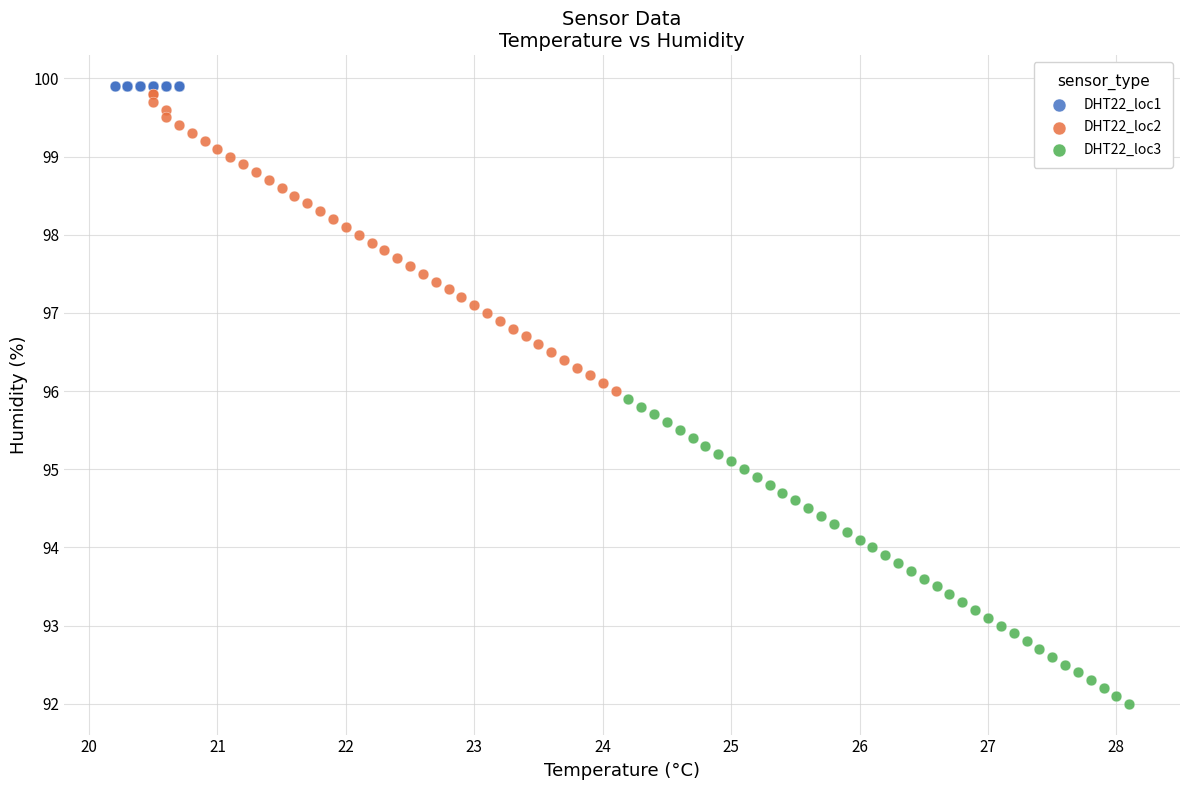

What are all the series names shown in the legend?

DHT22_loc1, DHT22_loc2, DHT22_loc3